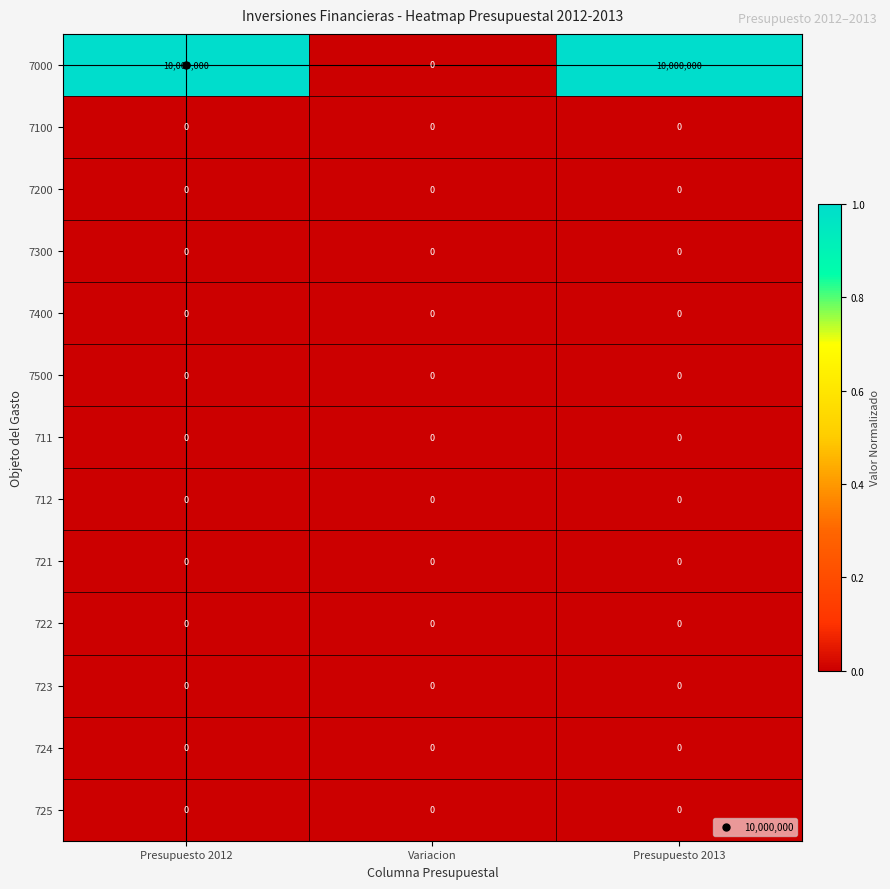

Which series has the largest total across all categories?

7000